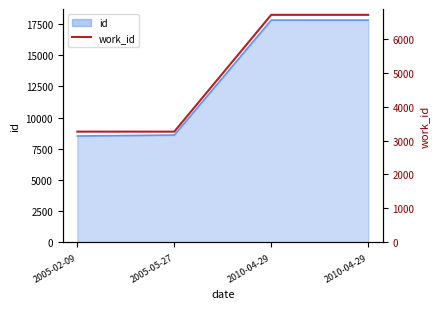

Which label corresponds to the largest value in the chart?

2010-04-29